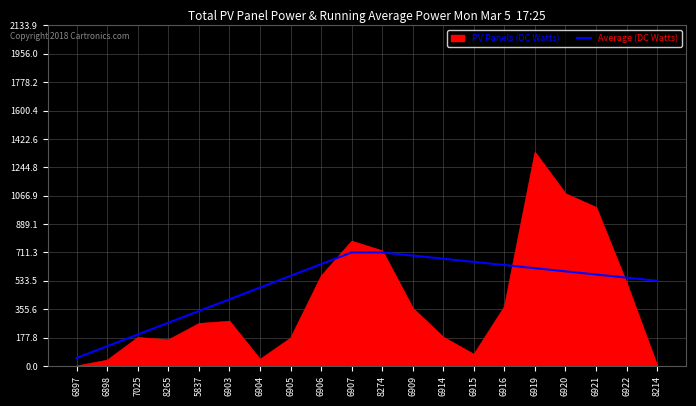

How many lines are shown in the chart?

1